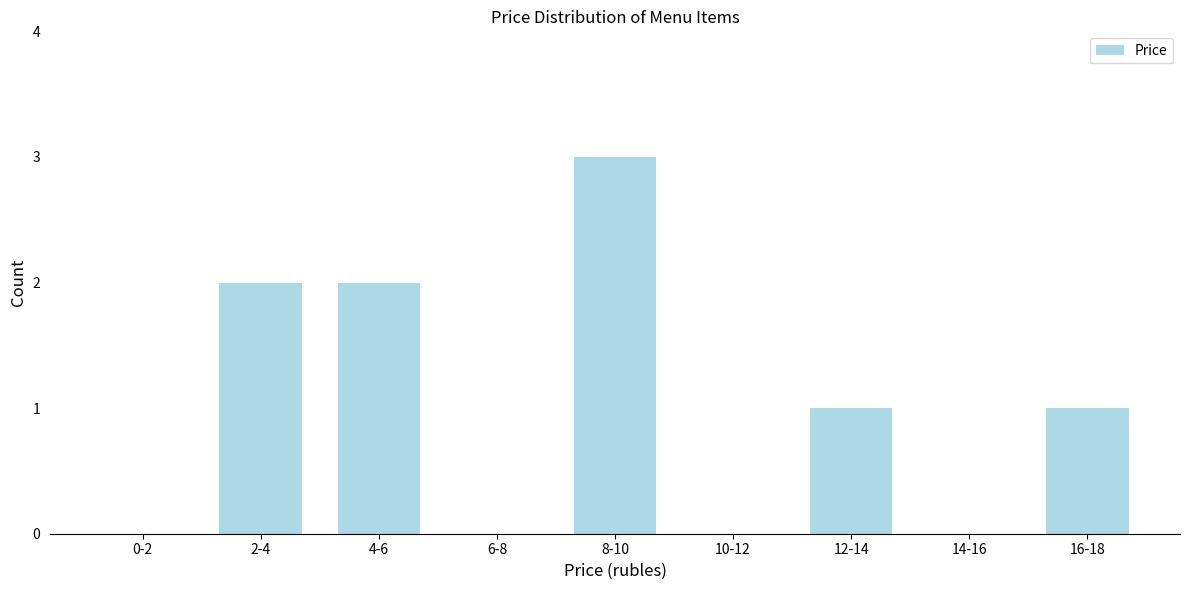

Reading left to right, list all the values displayed in this chart.

0-2=0	2-4=2	4-6=2	6-8=0	8-10=3	10-12=0	12-14=1	14-16=0	16-18=1